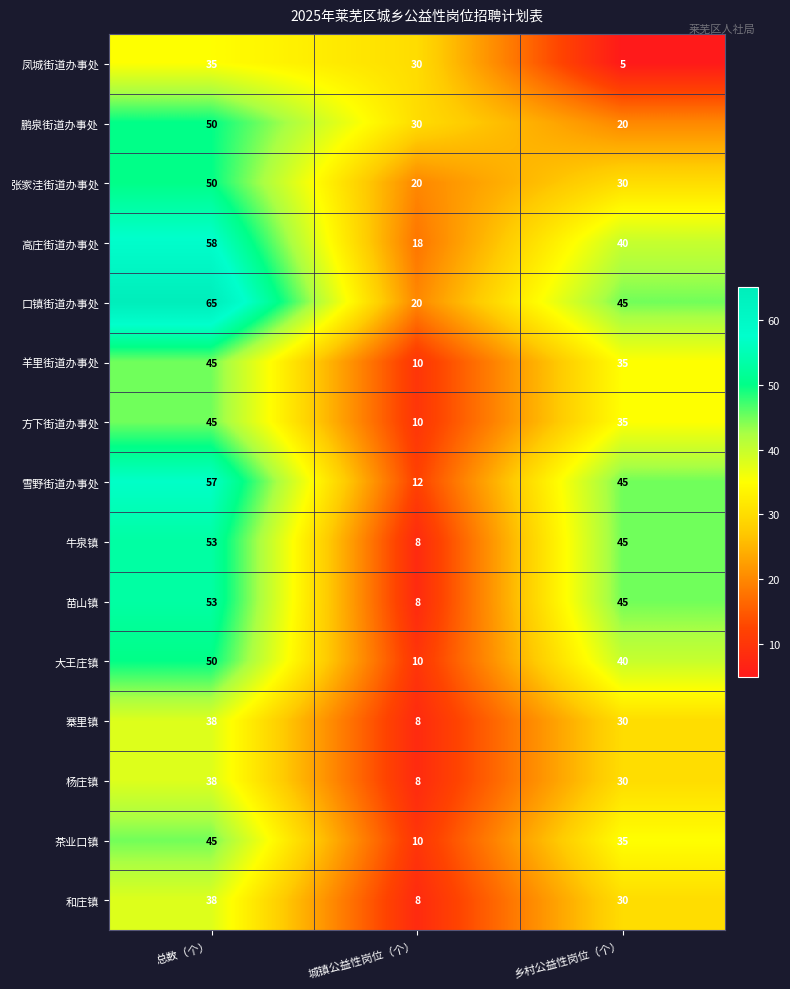

At which category is the sum across all series the highest?

总数（个）